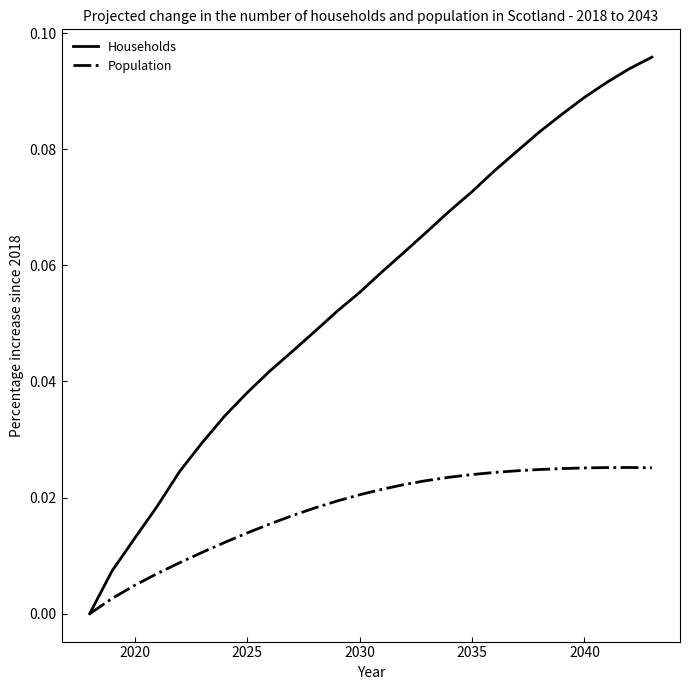

How many categories are shown in the chart?

26